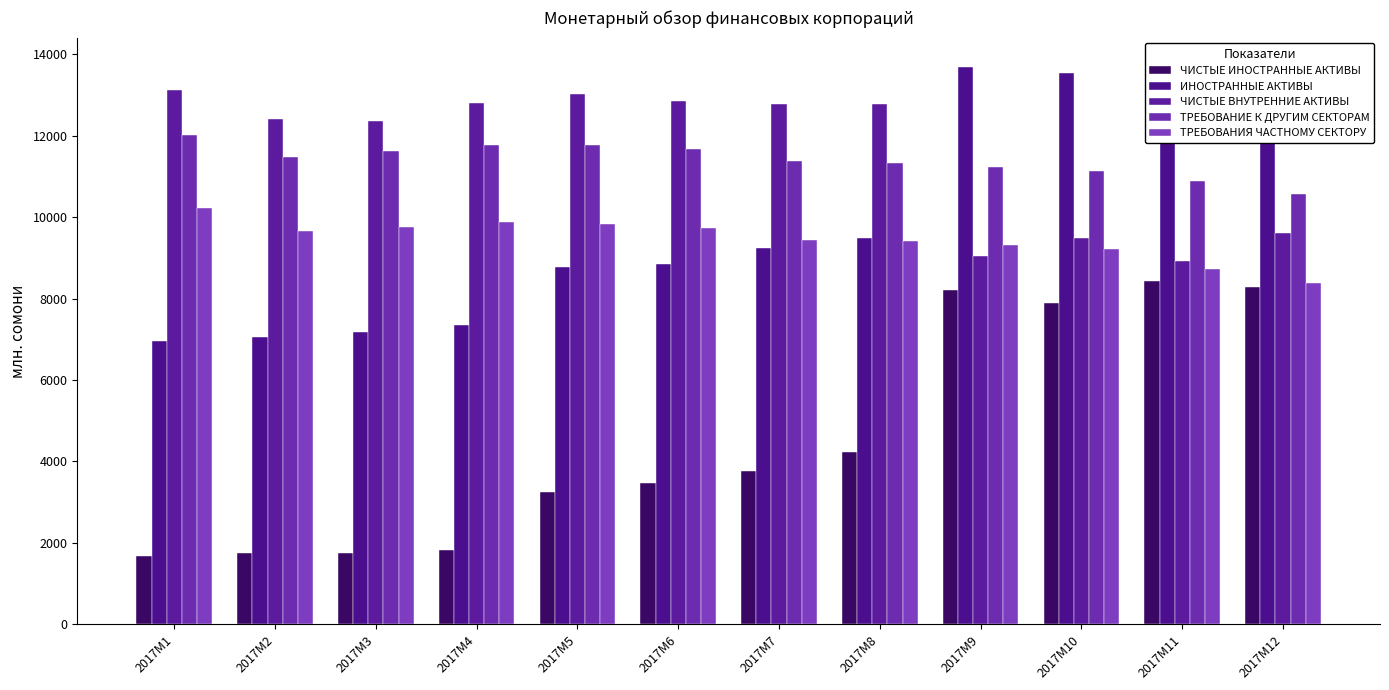

Reading right to left, transcribe all the data shown in this chart.

ЧИСТЫЕ ИНОСТРАННЫЕ АКТИВЫ: 8281.9	8427.1	7884.7	8208.1	4229.3	3756.0	3460.6	3247.8	1832.8	1747.9	1750.8	1673.5
ИНОСТРАННЫЕ АКТИВЫ: 13666.8	13720.4	13530.7	13675.3	9488.8	9243.9	8851.0	8783.9	7356.0	7168.3	7060.6	6961.2
ЧИСТЫЕ ВНУТРЕННИЕ АКТИВЫ: 9600.0	8911.6	9490.7	9045.2	12770.7	12773.6	12854.1	13032.1	12810.2	12358.3	12411.5	13110.3
ТРЕБОВАНИЕ К ДРУГИМ СЕКТОРАМ: 10565.7	10886.6	11138.4	11236.2	11338.3	11381.9	11672.9	11772.8	11766.0	11614.4	11474.3	12013.6
ТРЕБОВАНИЯ ЧАСТНОМУ СЕКТОРУ: 8385.9	8717.8	9207.0	9303.9	9401.0	9443.1	9723.6	9822.0	9871.2	9766.8	9669.4	10212.4